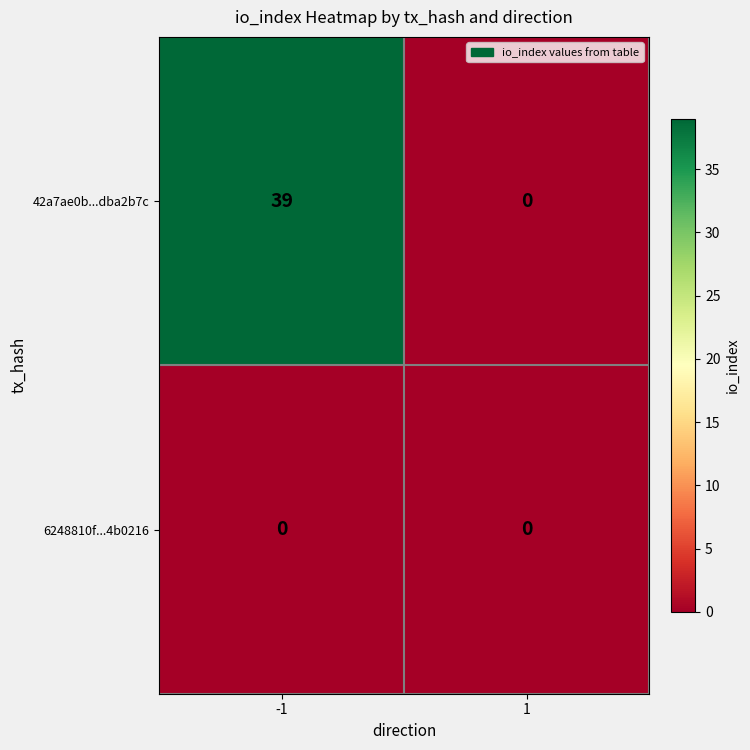

At how many categories does at least one series exceed 36?

1